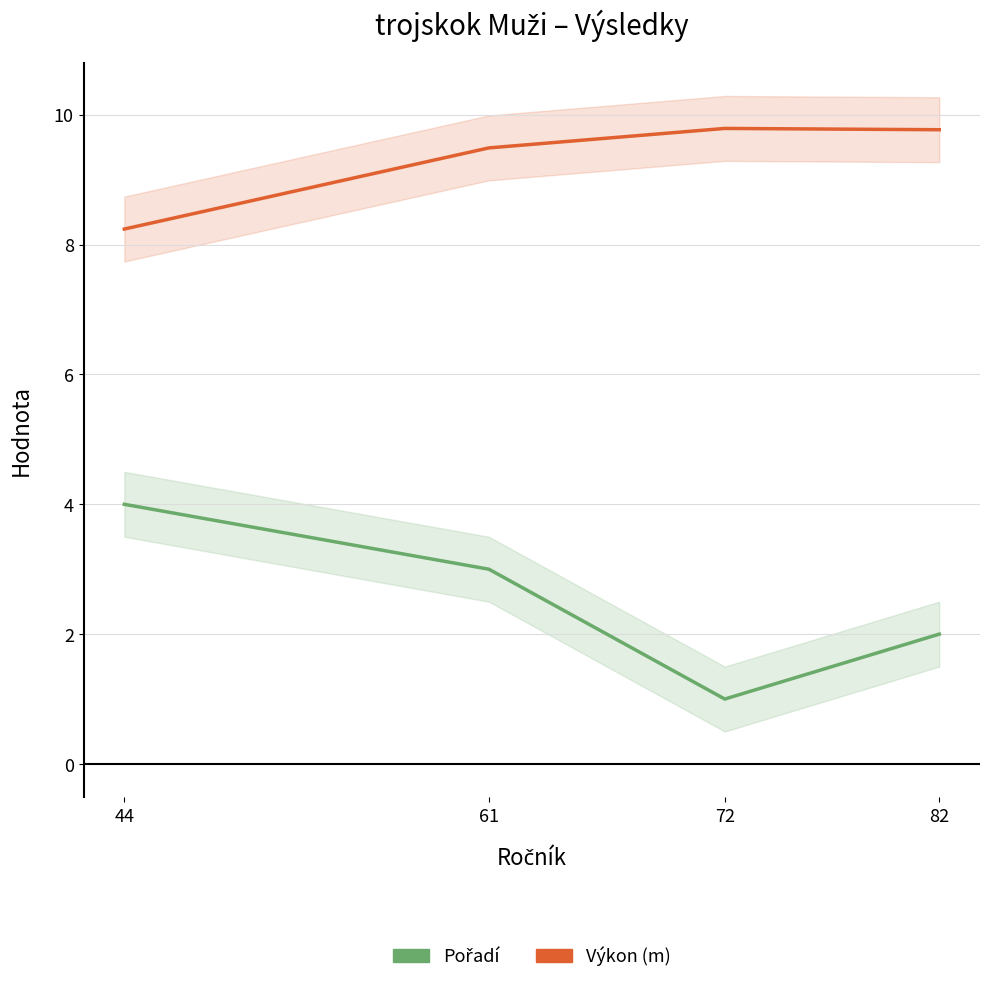

What is the difference between the maximum and minimum values in the Pořadí series?

3.0